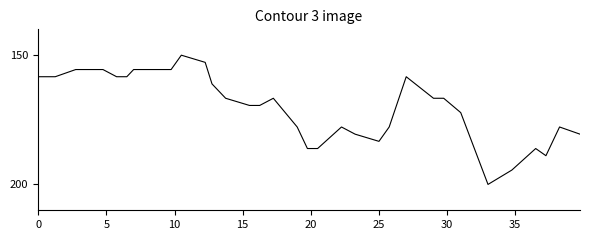

True or false: the data has more than 1 interior local peaks.

True